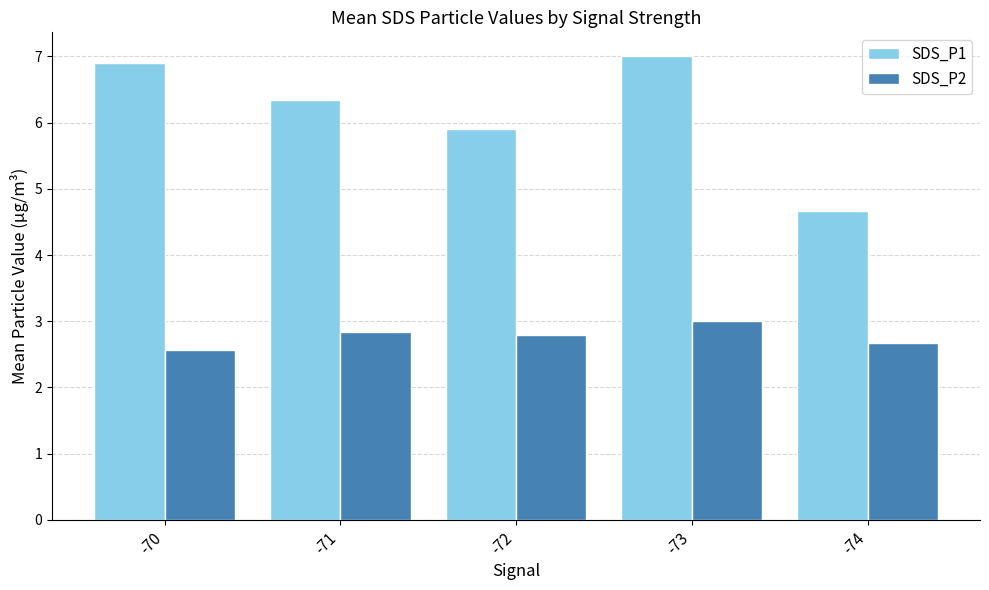

Rank the categories by SDS_P1 value from highest to lowest.

-73, -70, -71, -72, -74